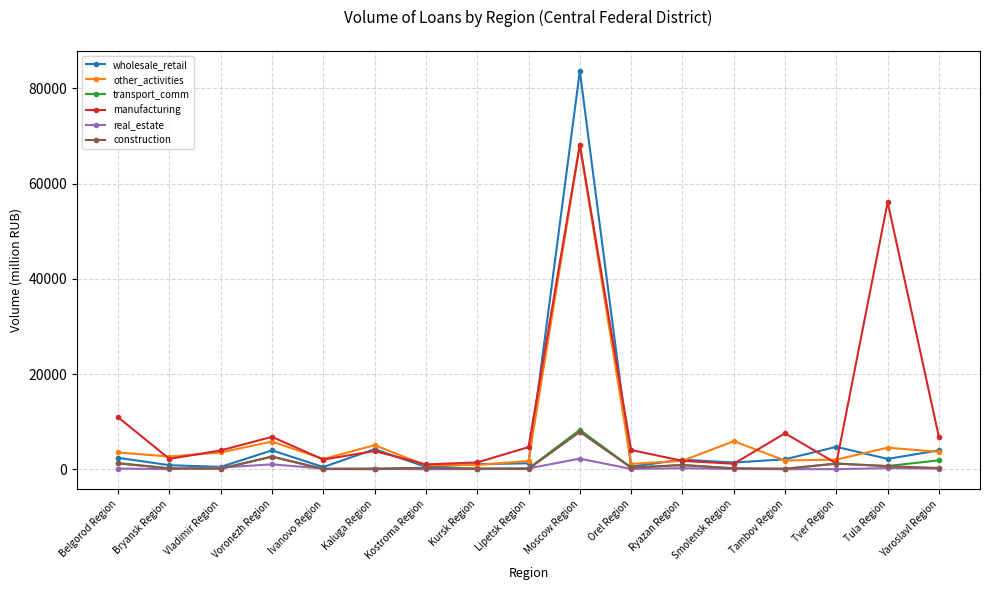

Does the chart display data point markers on the line(s)?

Yes